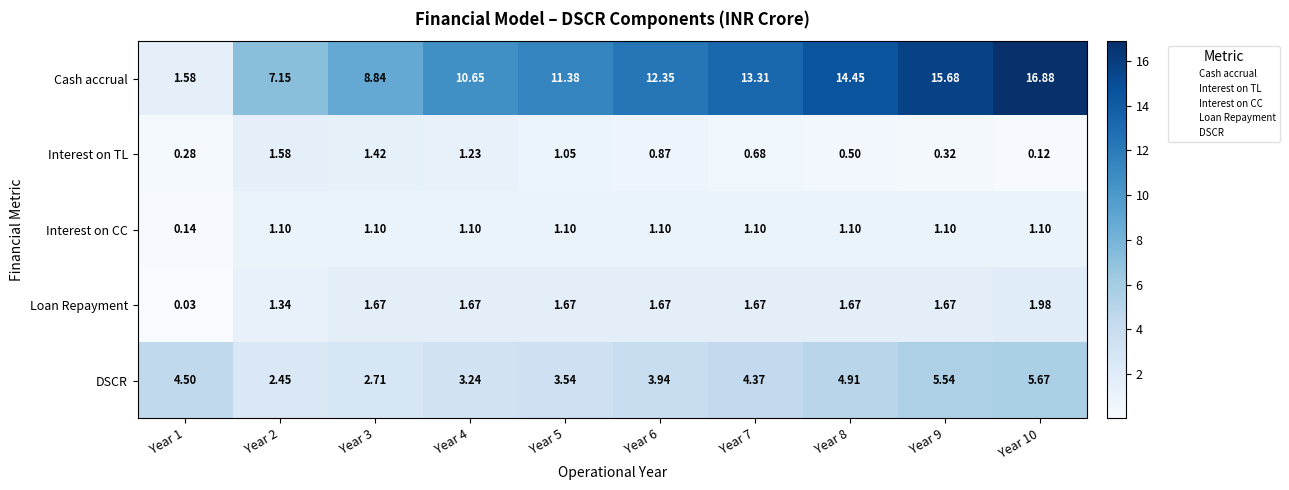

Is the value of Interest on TL at Year 1 greater than the value of Loan Repayment at Year 1?

Yes